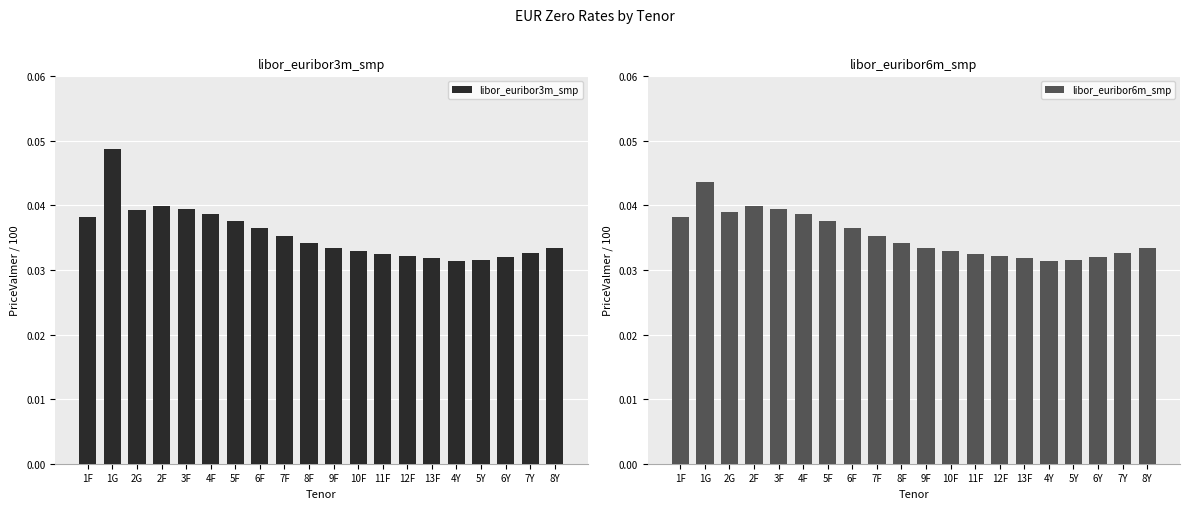

At which category does the chart reach its peak across all series?

1G